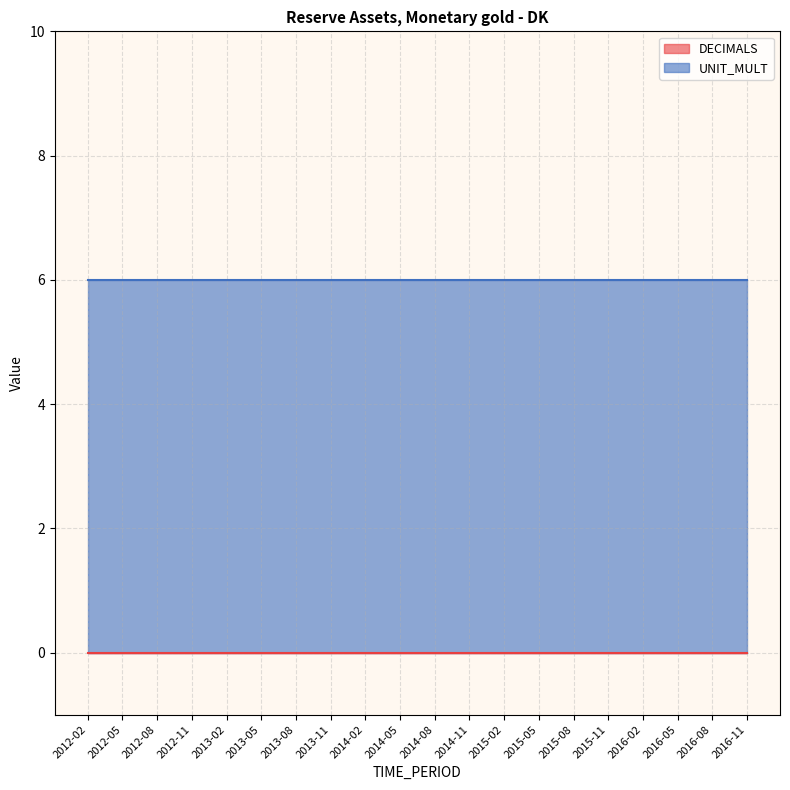

Rank the series at 2016-02 from lowest to highest value.

DECIMALS, UNIT_MULT